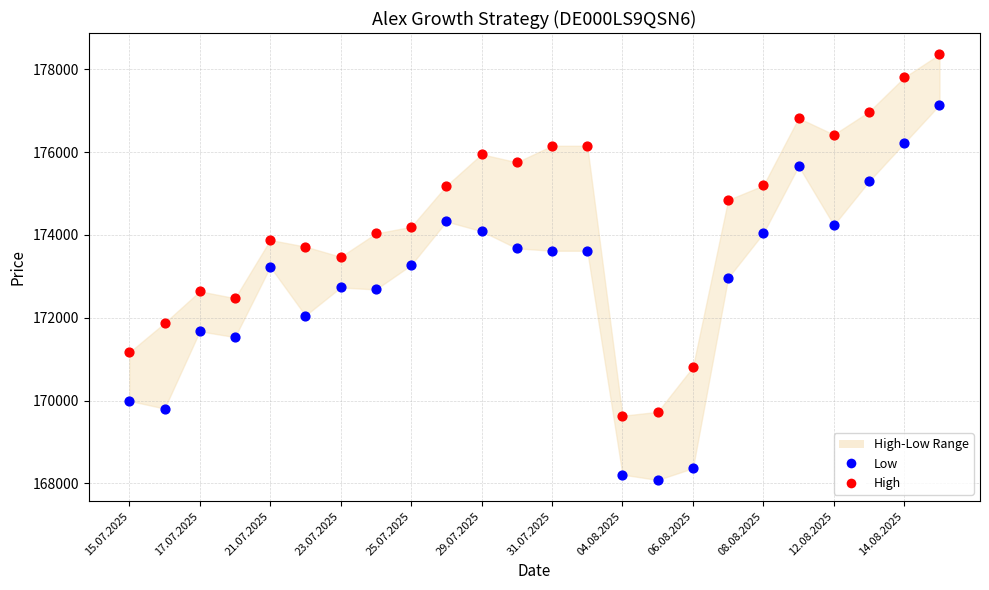

Across all data points, what is the range of Y values (max minus min)?

10275